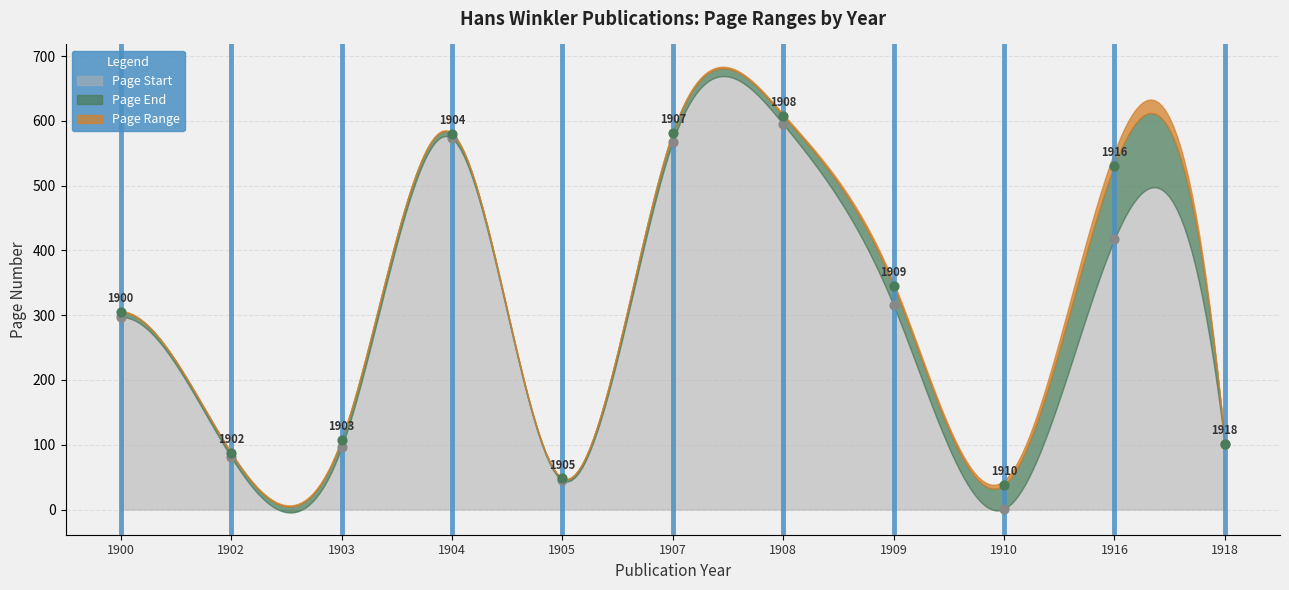

Is the value of Page Start at 1904 greater than the value of Page End at 1908?

No